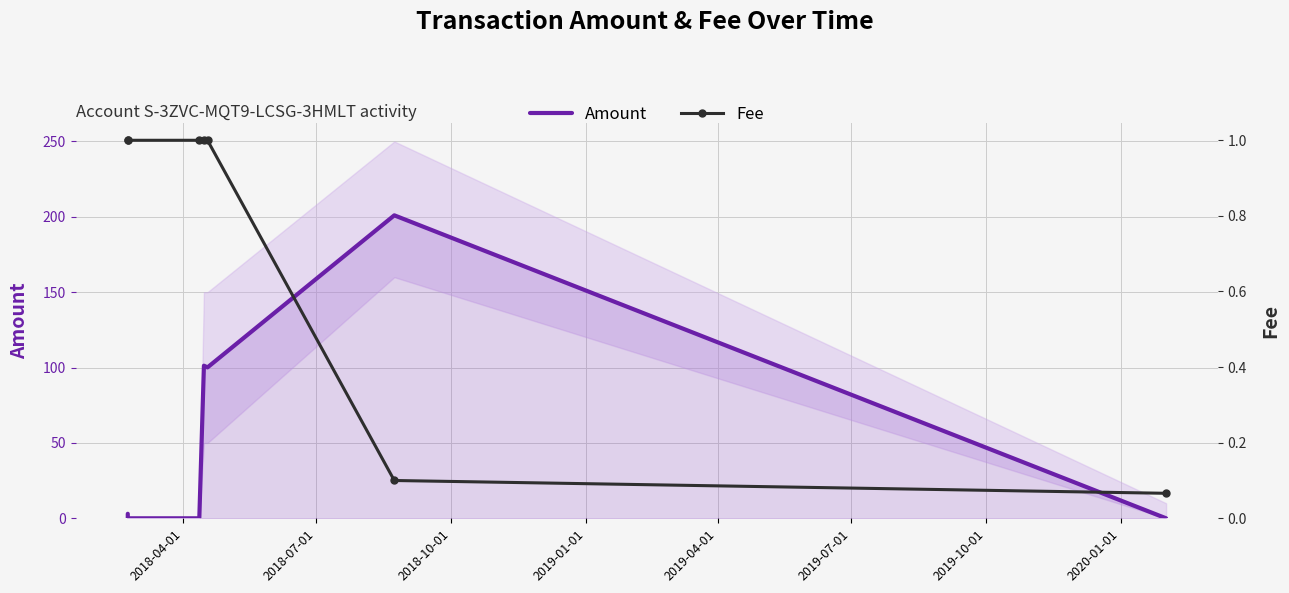

What is the difference between the maximum and minimum values in the Fee series?

0.9